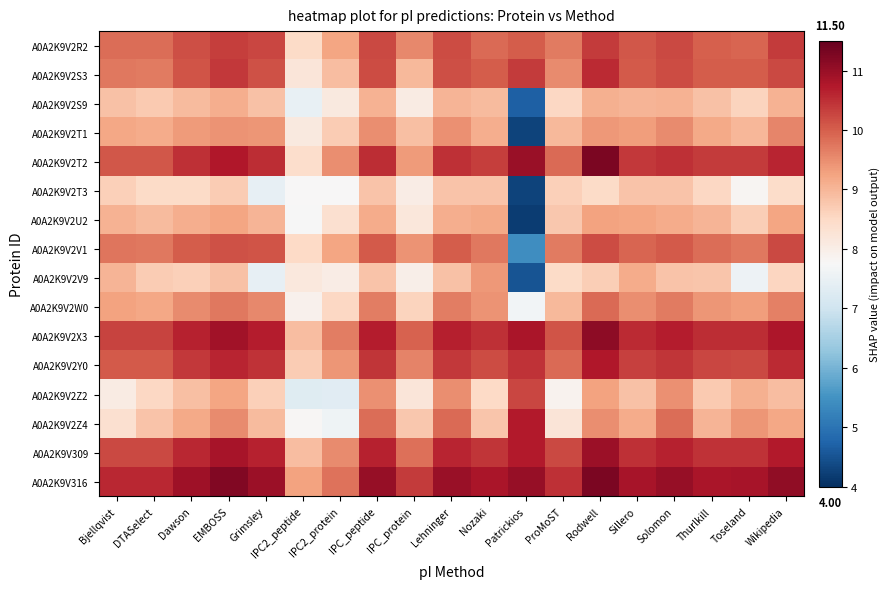

Which category has the lowest value across all series?

Patrickios